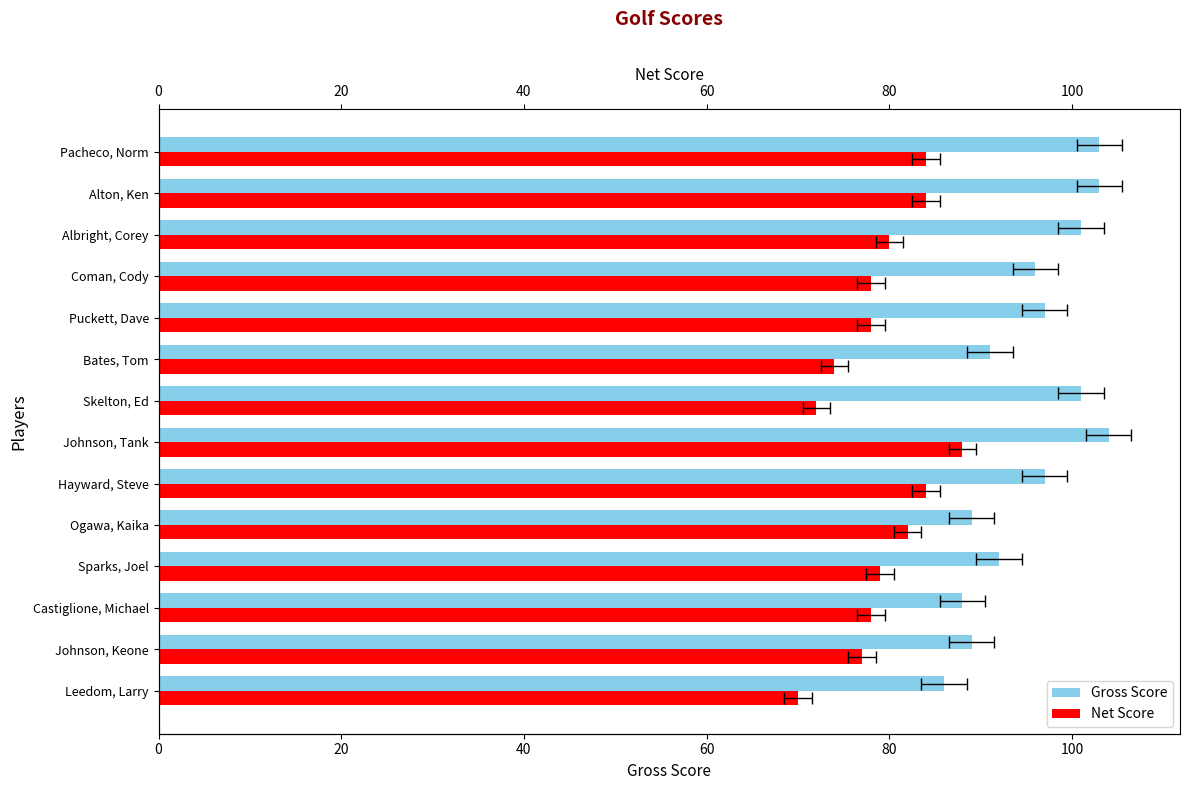

What is the spread (max minus min) of values at Coman, Cody?

18